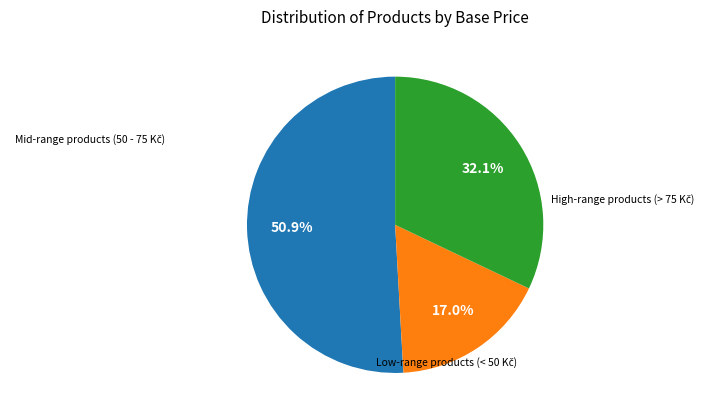

Does any single category account for the majority?

Yes